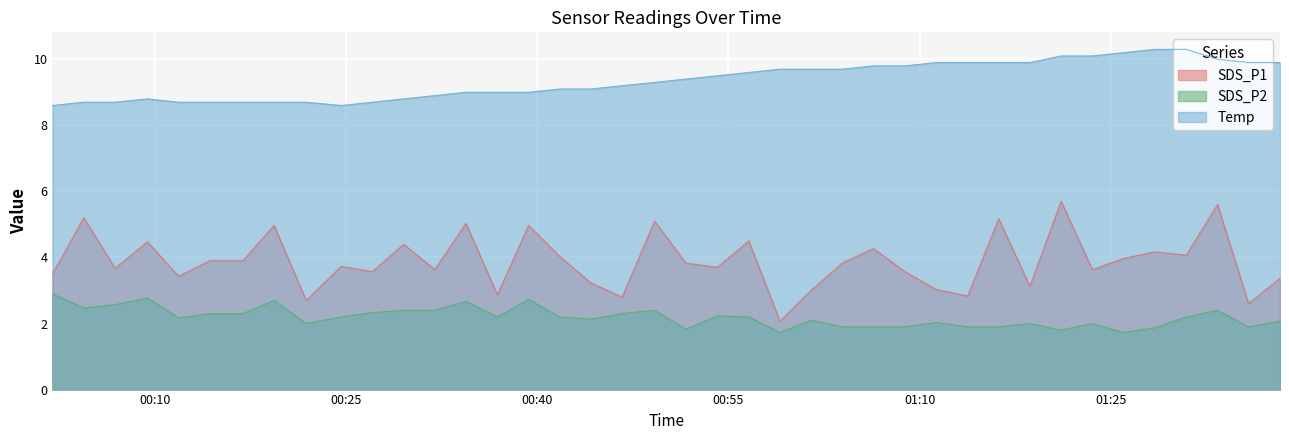

What is the difference between the highest and lowest values at 2021/11/02 00:41:46?

6.9